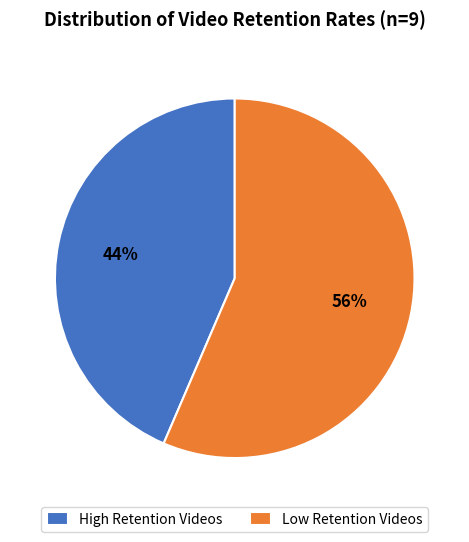

Which has a higher value, High Retention Videos or Low Retention Videos?

Low Retention Videos